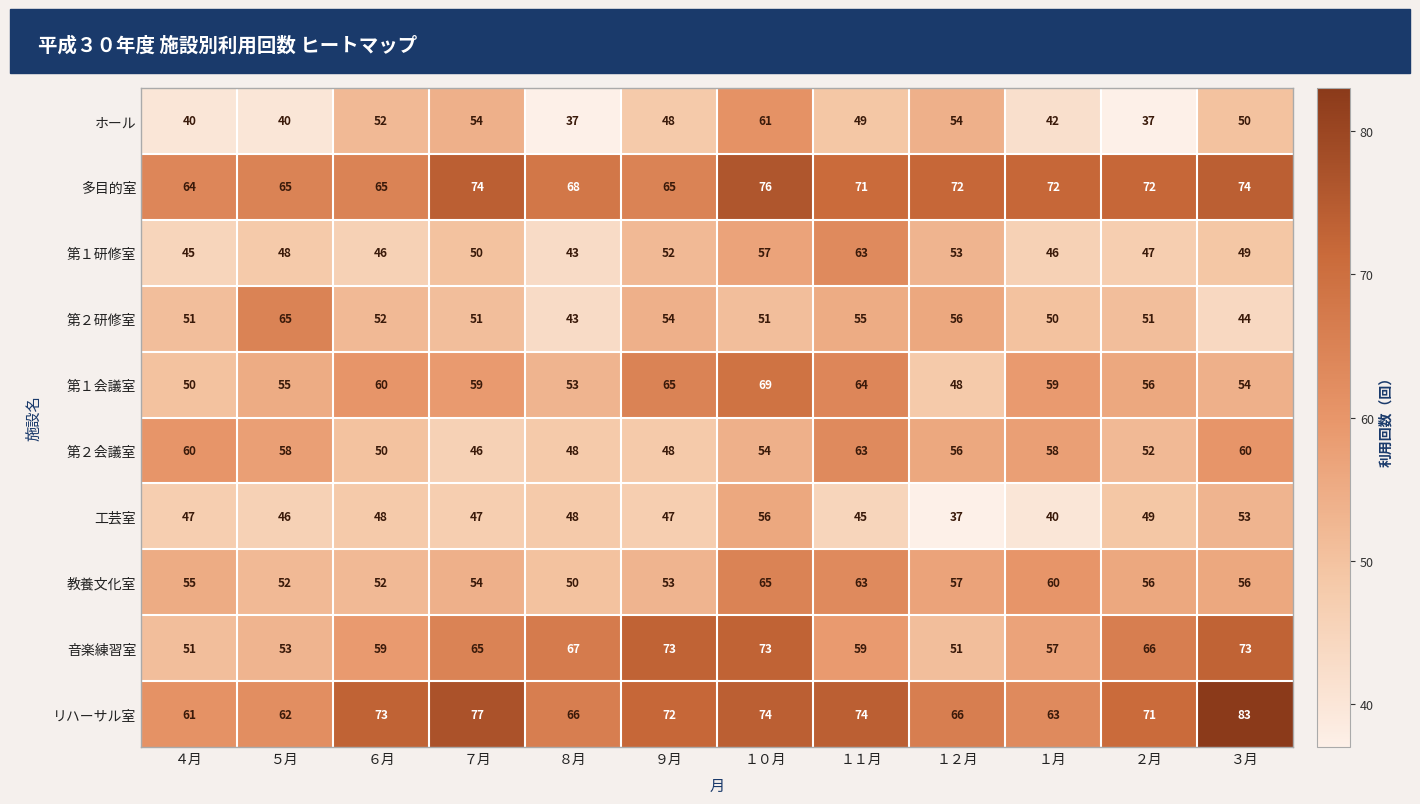

Which series changed the most between ５月 and １２月?

ホール